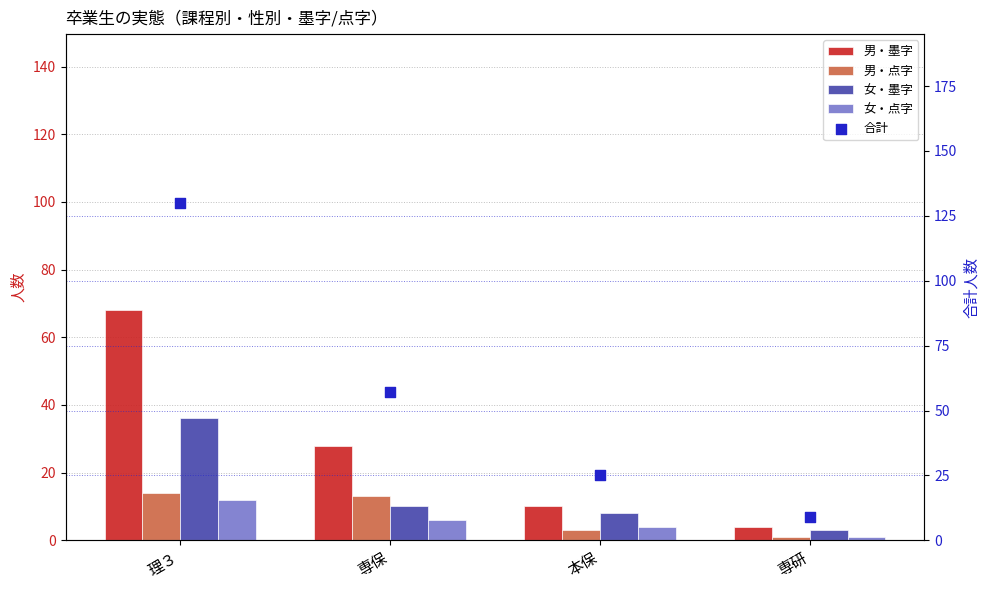

Which series has the largest Y range (max minus min)?

合計